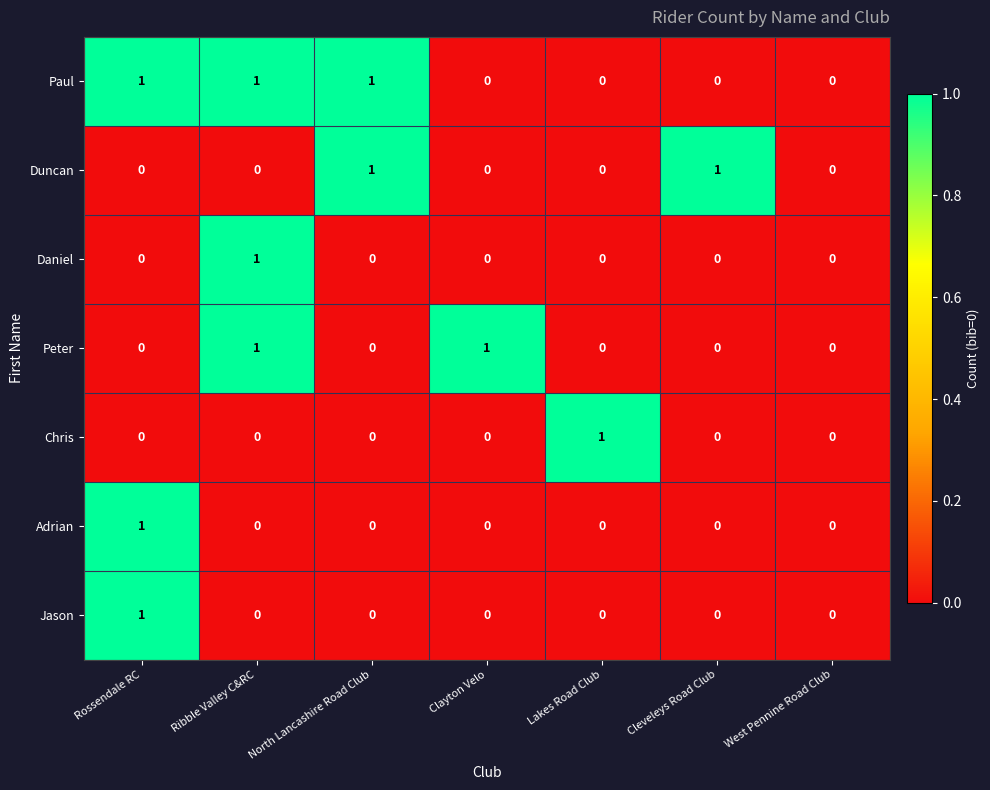

The Daniel series shows -1 at Lakes Road Club. True or false?

False